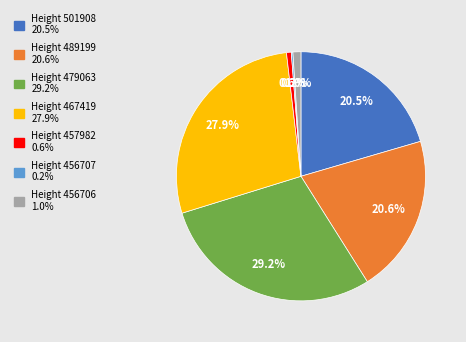

Is there a majority slice in this chart?

No